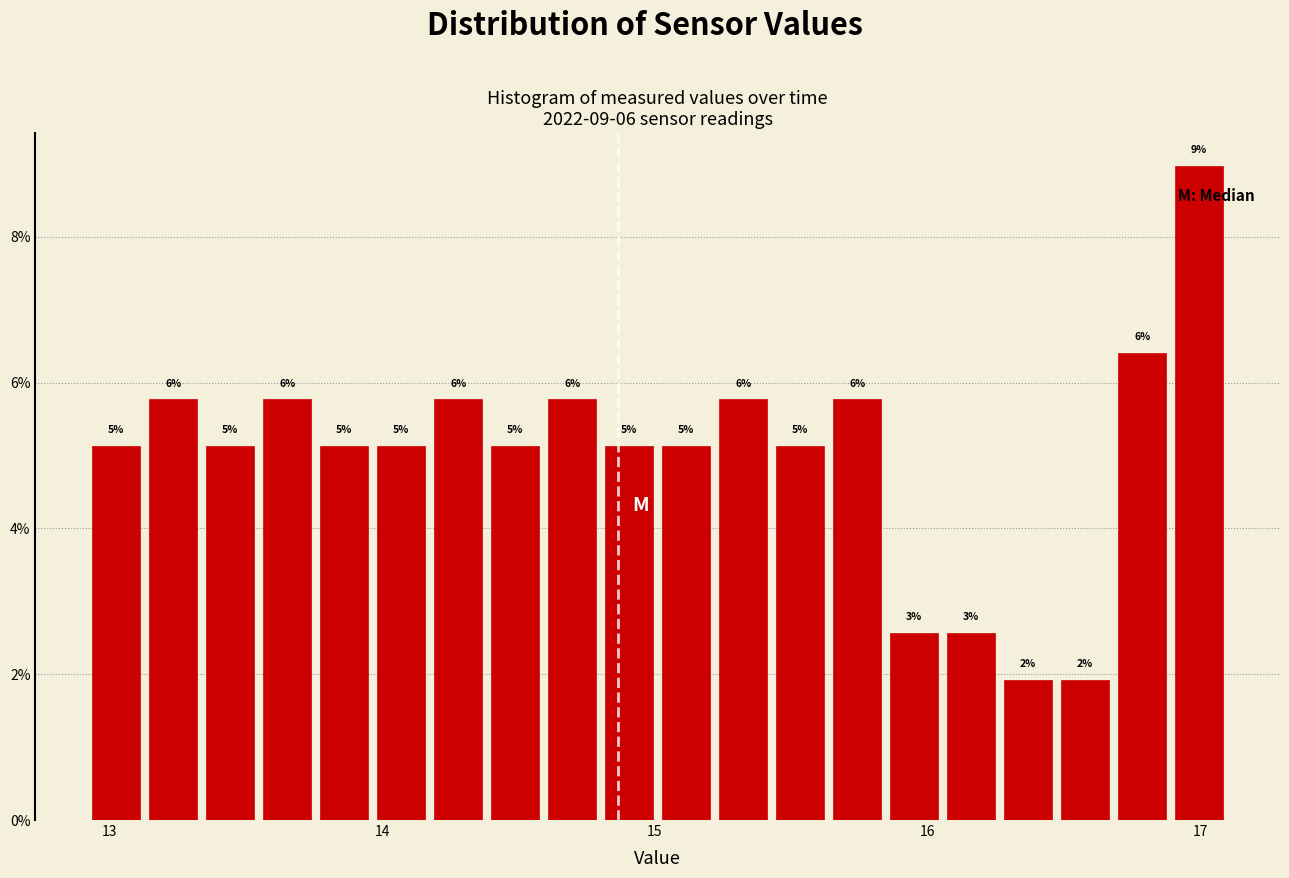

Around what value on the x-axis is the tallest bar? Give the approximate position of its centre, as read against the axis.

17.0